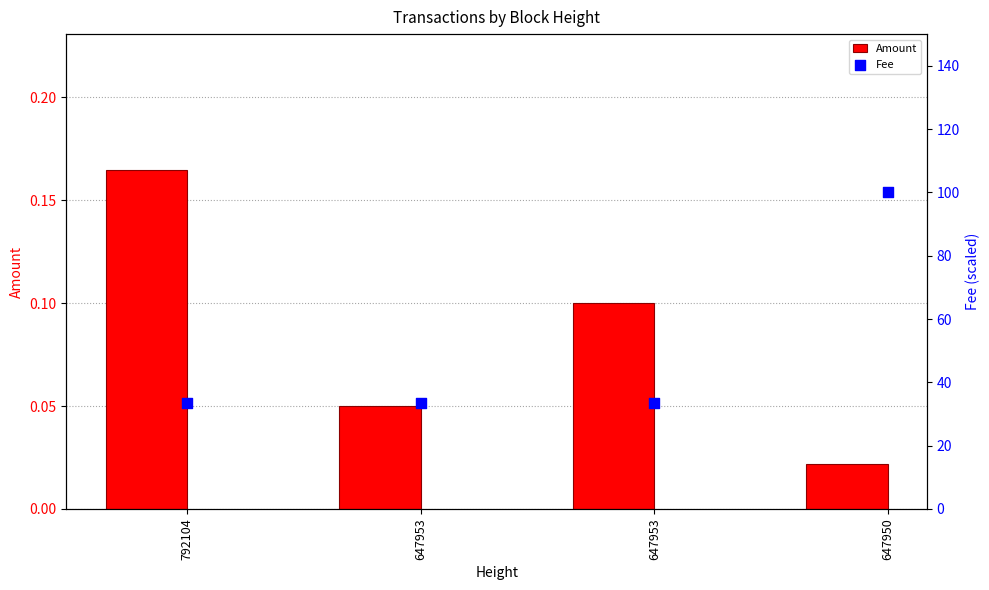

Is the value of Fee at 647953 greater than the value of Amount at 647950?

Yes